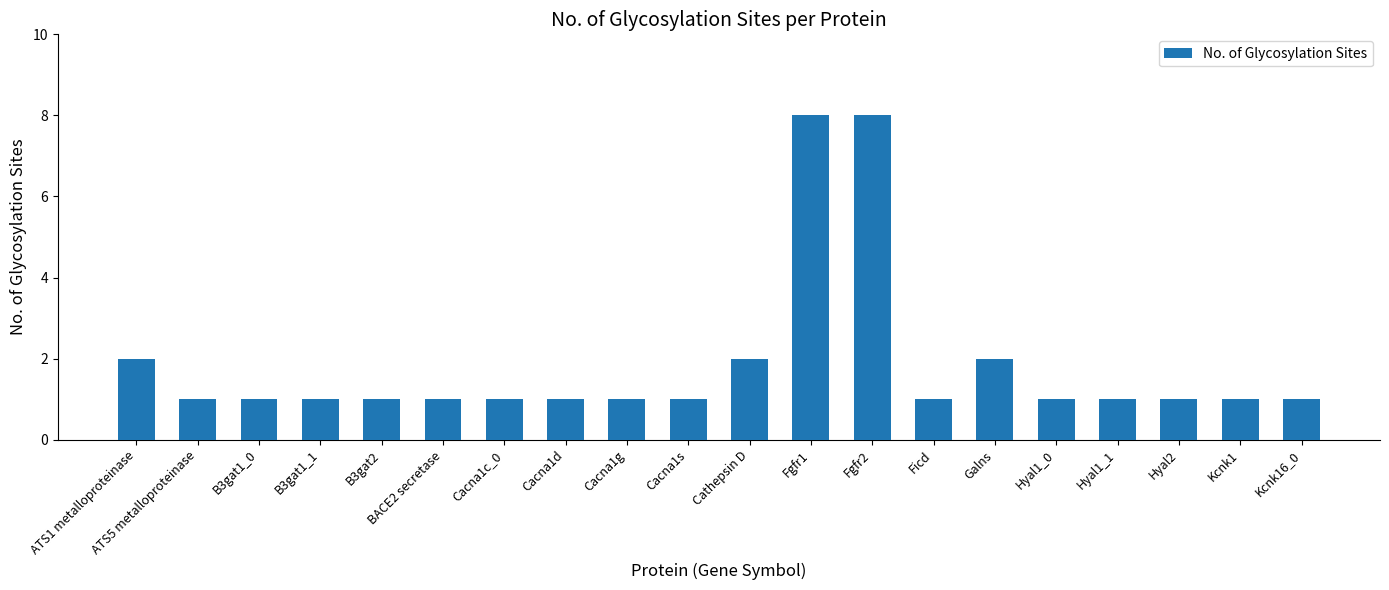

What value does the data have at Hyal2?

1